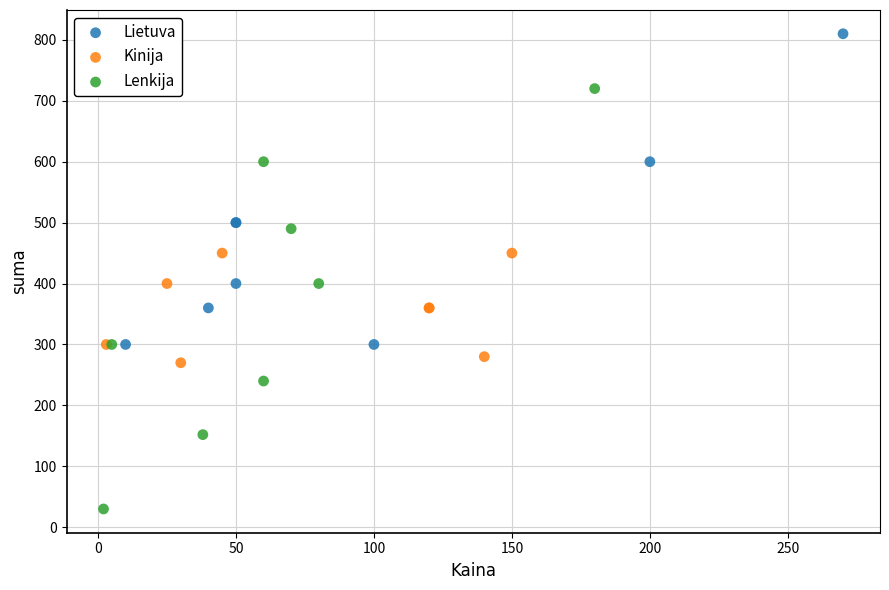

Which series has the widest spread of Y values?

Lenkija